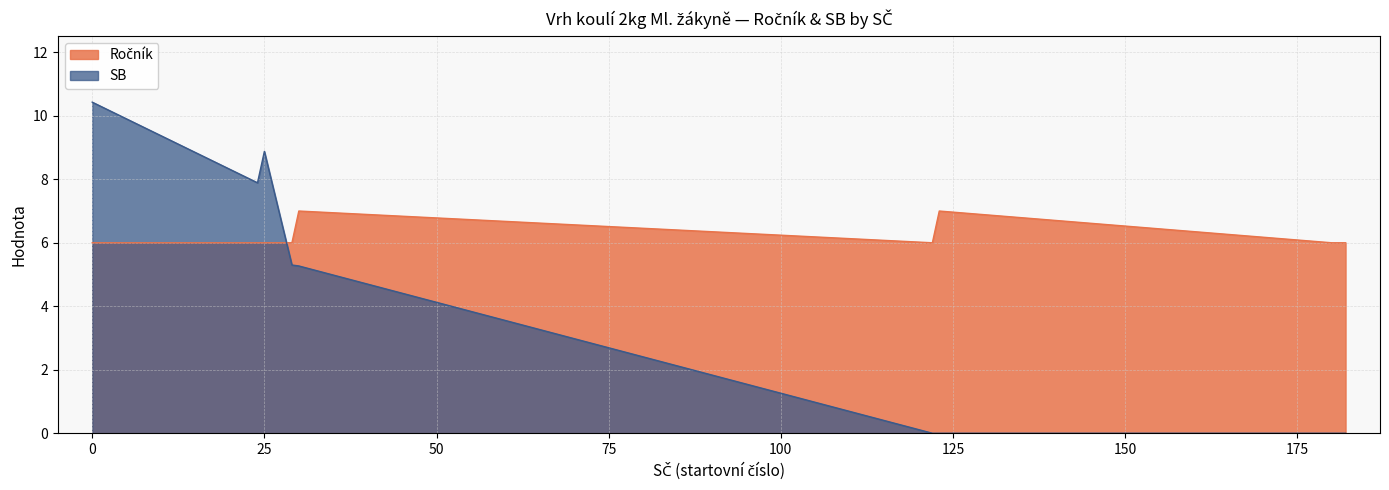

What is the maximum value shown in the chart?

10.4